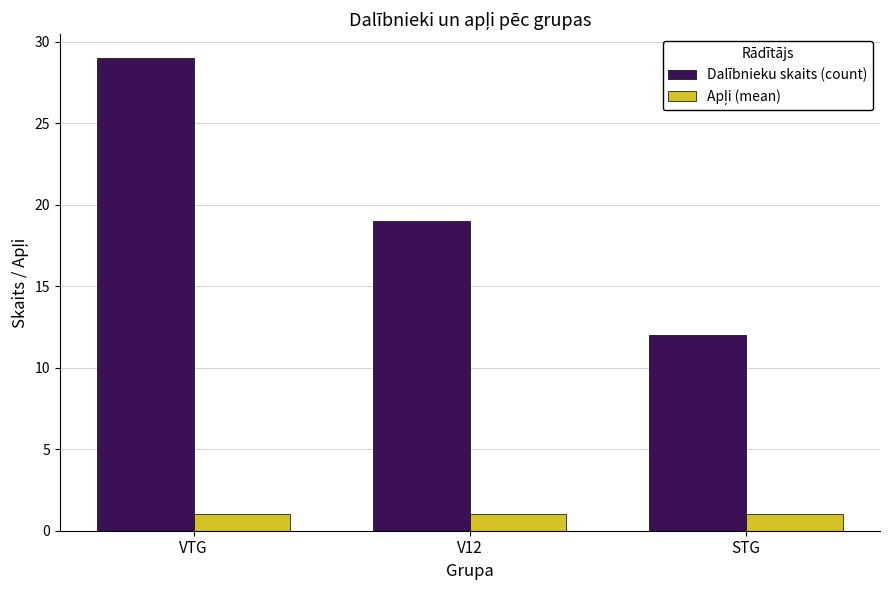

Which category has the highest value across all series?

VTG